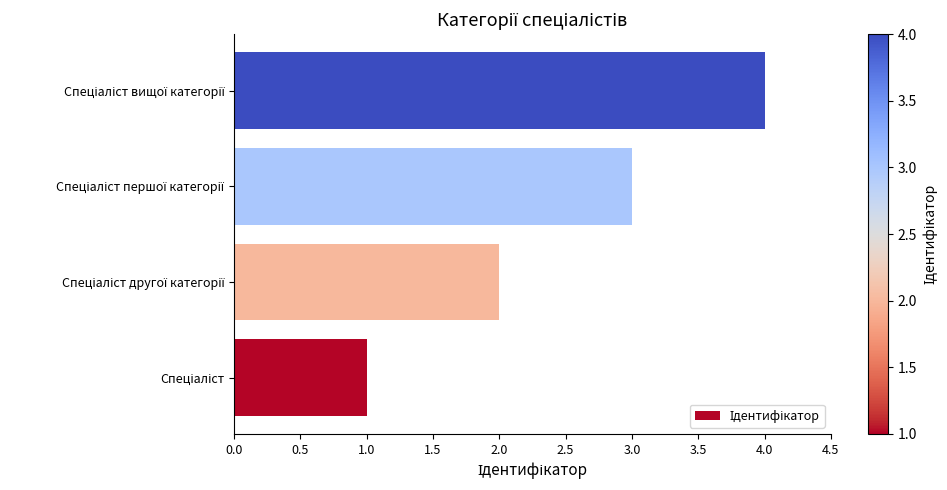

Does the chart contain stacked bars?

No